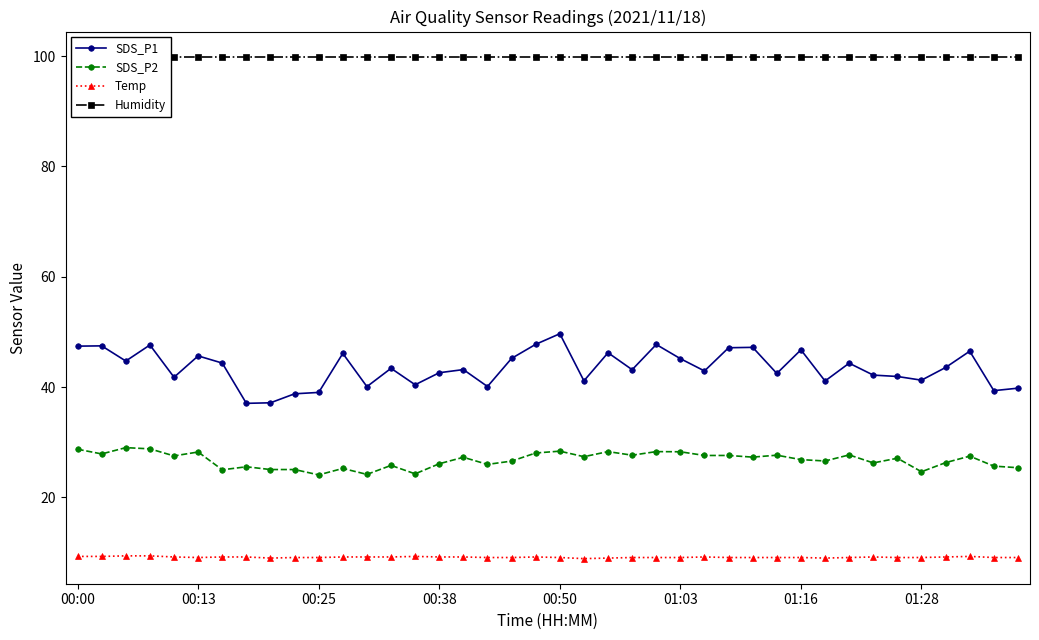

The value of SDS_P1 at 00:13 is 19.8. True or false?

False